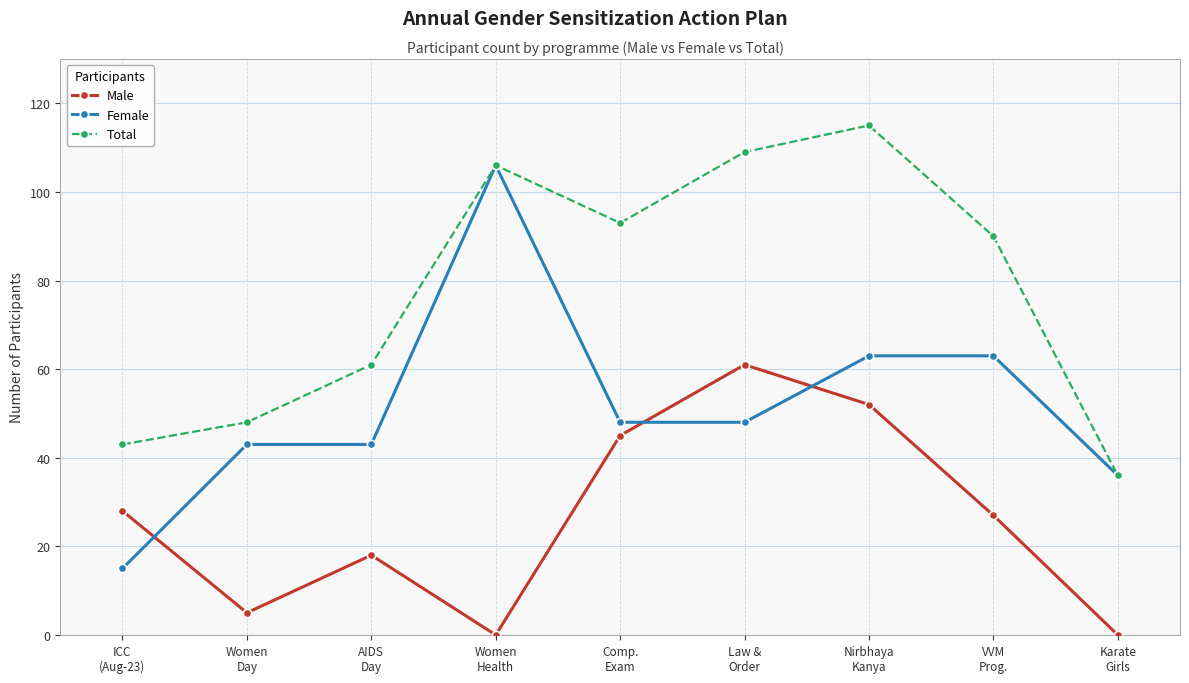

Reading left to right, list all the values displayed in this chart.

Male: ICC
(Aug-23)=28	Women
Day=5	AIDS
Day=18	Women
Health=0	Comp.
Exam=45	Law &
Order=61	Nirbhaya
Kanya=52	VVM
Prog.=27	Karate
Girls=0
Female: ICC
(Aug-23)=15	Women
Day=43	AIDS
Day=43	Women
Health=106	Comp.
Exam=48	Law &
Order=48	Nirbhaya
Kanya=63	VVM
Prog.=63	Karate
Girls=36
Total: ICC
(Aug-23)=43	Women
Day=48	AIDS
Day=61	Women
Health=106	Comp.
Exam=93	Law &
Order=109	Nirbhaya
Kanya=115	VVM
Prog.=90	Karate
Girls=36